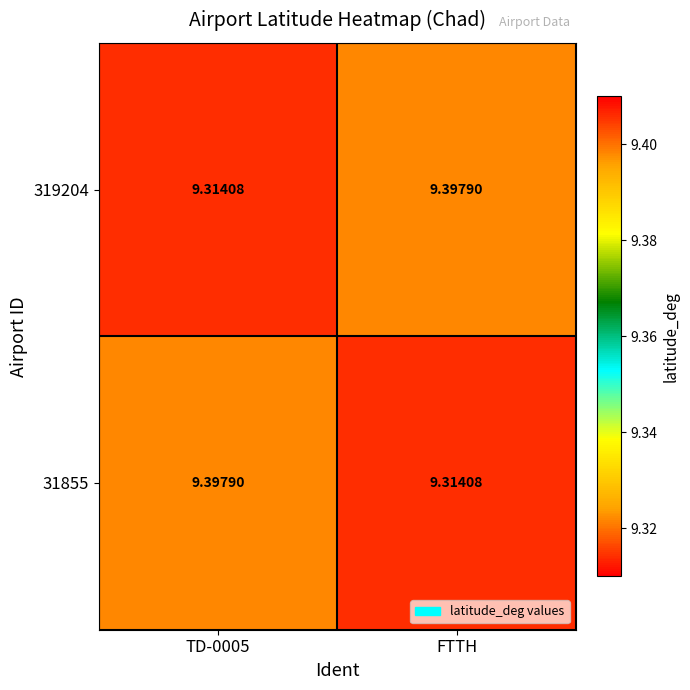

Where is 31855 nearest to the value 9?

FTTH